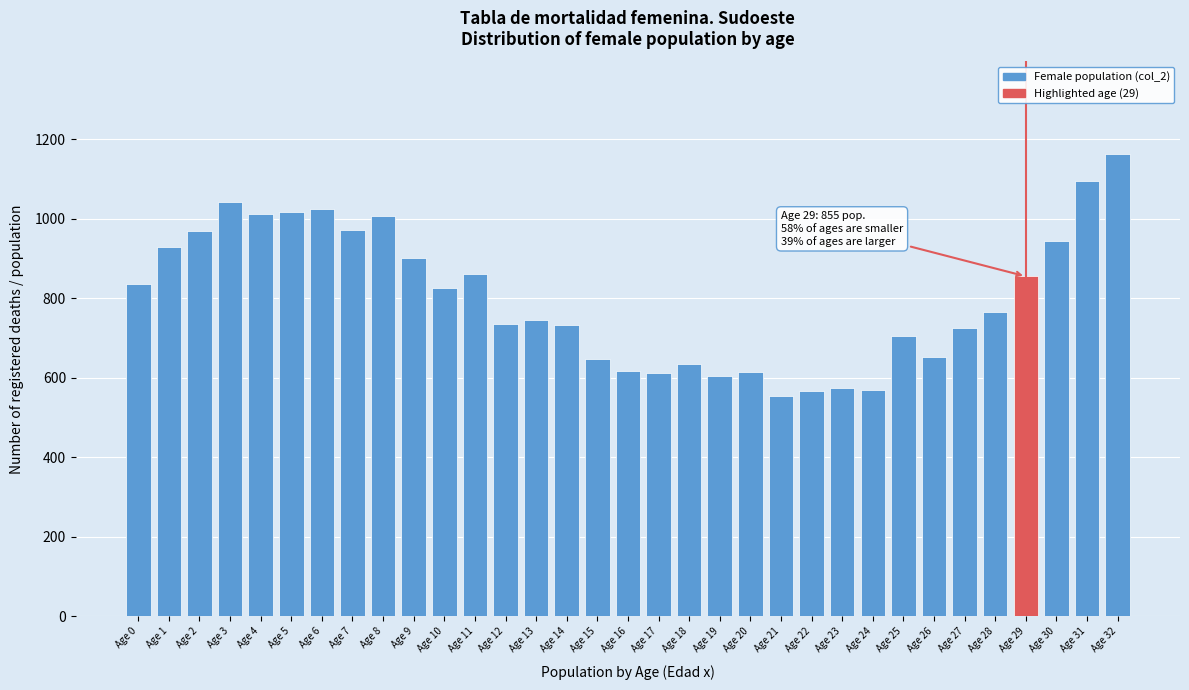

What is the value of the 30th bar from the left?

855